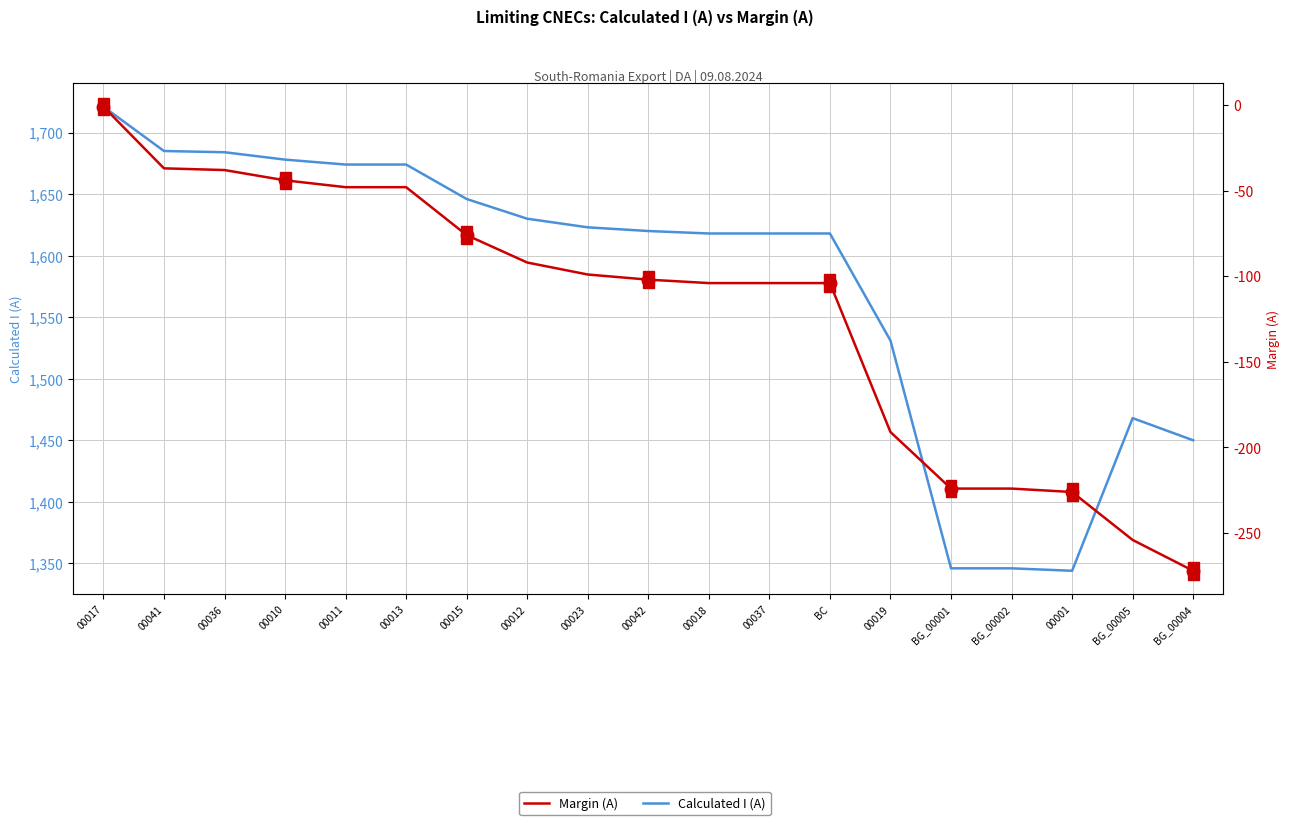

What is the label of the 10th point from the right?

00042